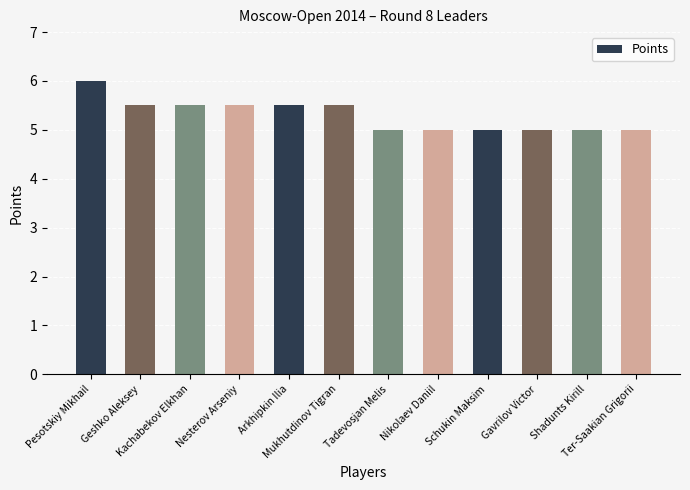

Count the values in the range 5 to 6.

12